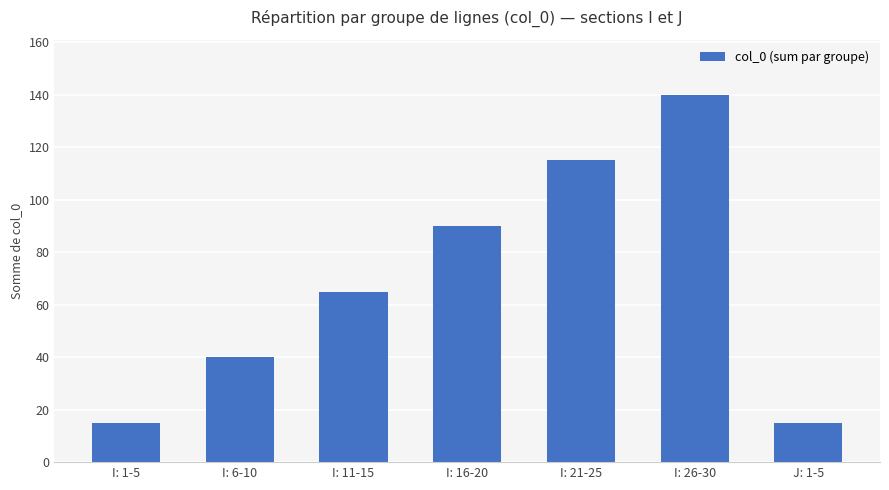

Which label corresponds to the largest value in the chart?

I: 26-30